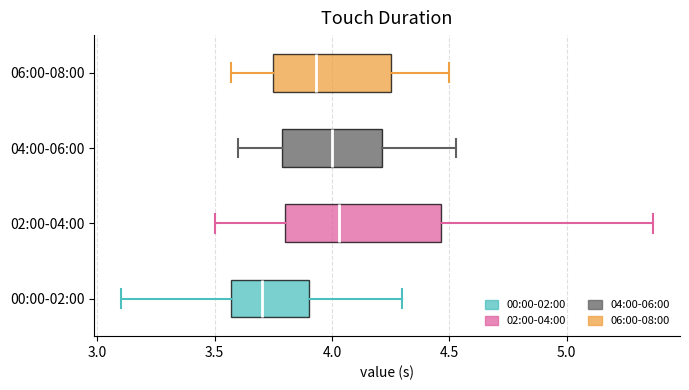

Which box's median line is the furthest to the left?

00:00-02:00